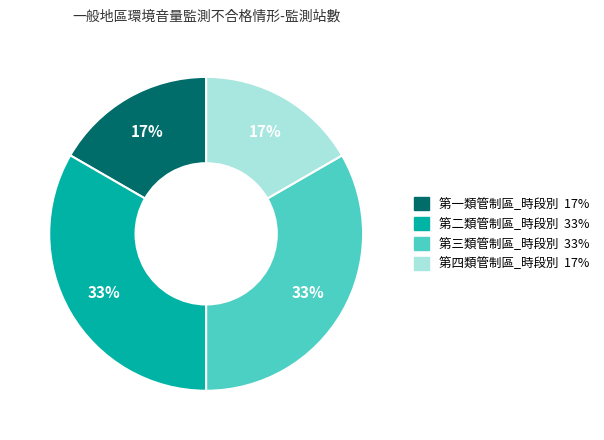

What percentage is the 第三類管制區_時段別 slice, to the nearest percent?

33%